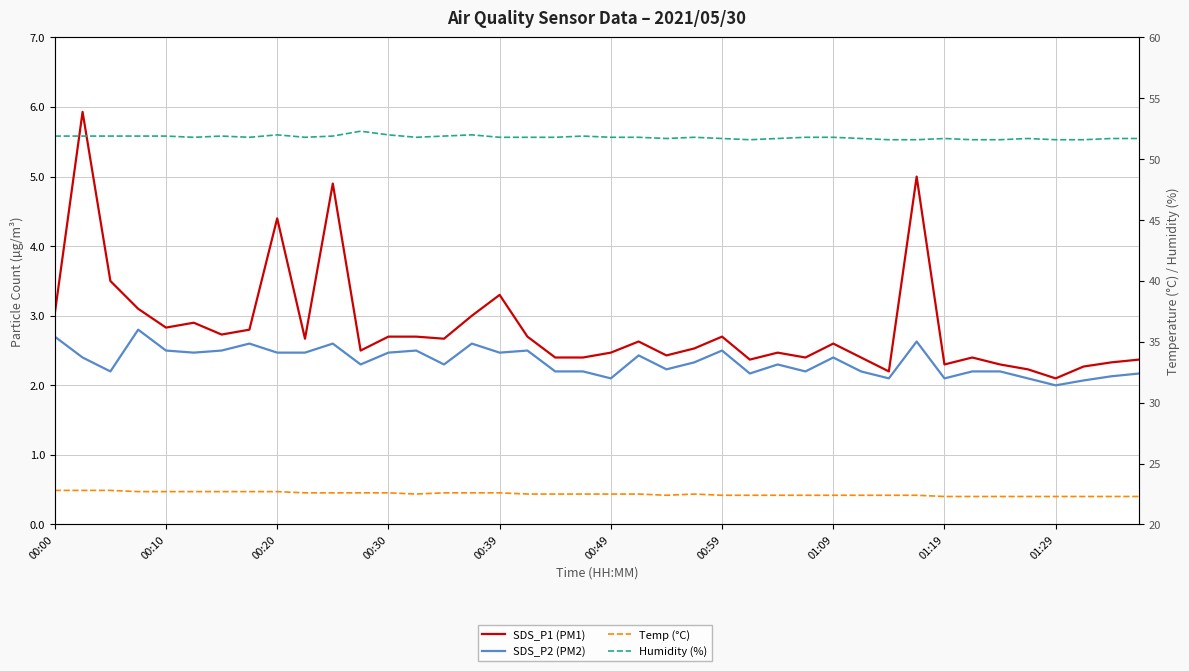

Rank the series by their maximum value, from lowest to highest.

SDS_P2 (PM2), SDS_P1 (PM1), Temp (°C), Humidity (%)